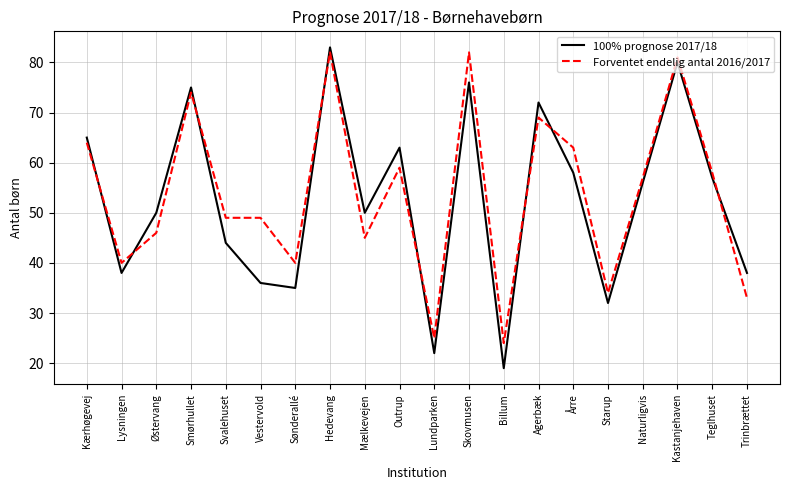

At which category does 100% prognose 2017/18 reach its first local valley?

Lysningen